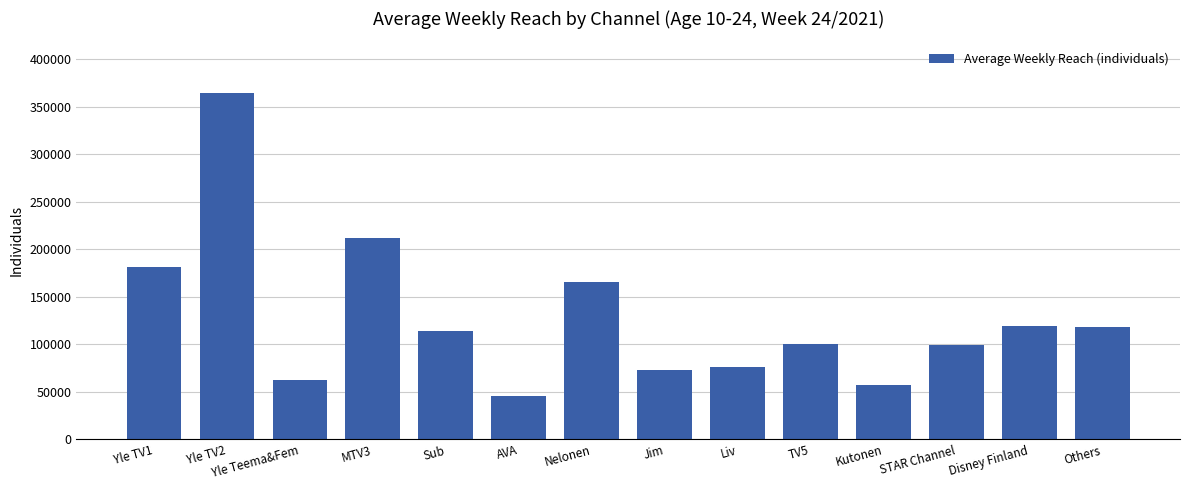

What is the ratio of the value at TV5 to the value at Kutonen?

1.8